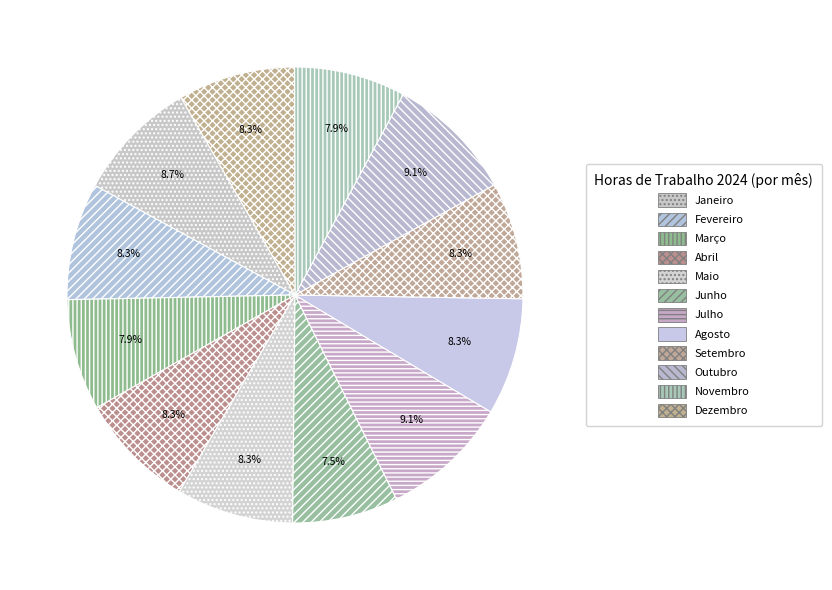

How many slices are in this pie chart?

12